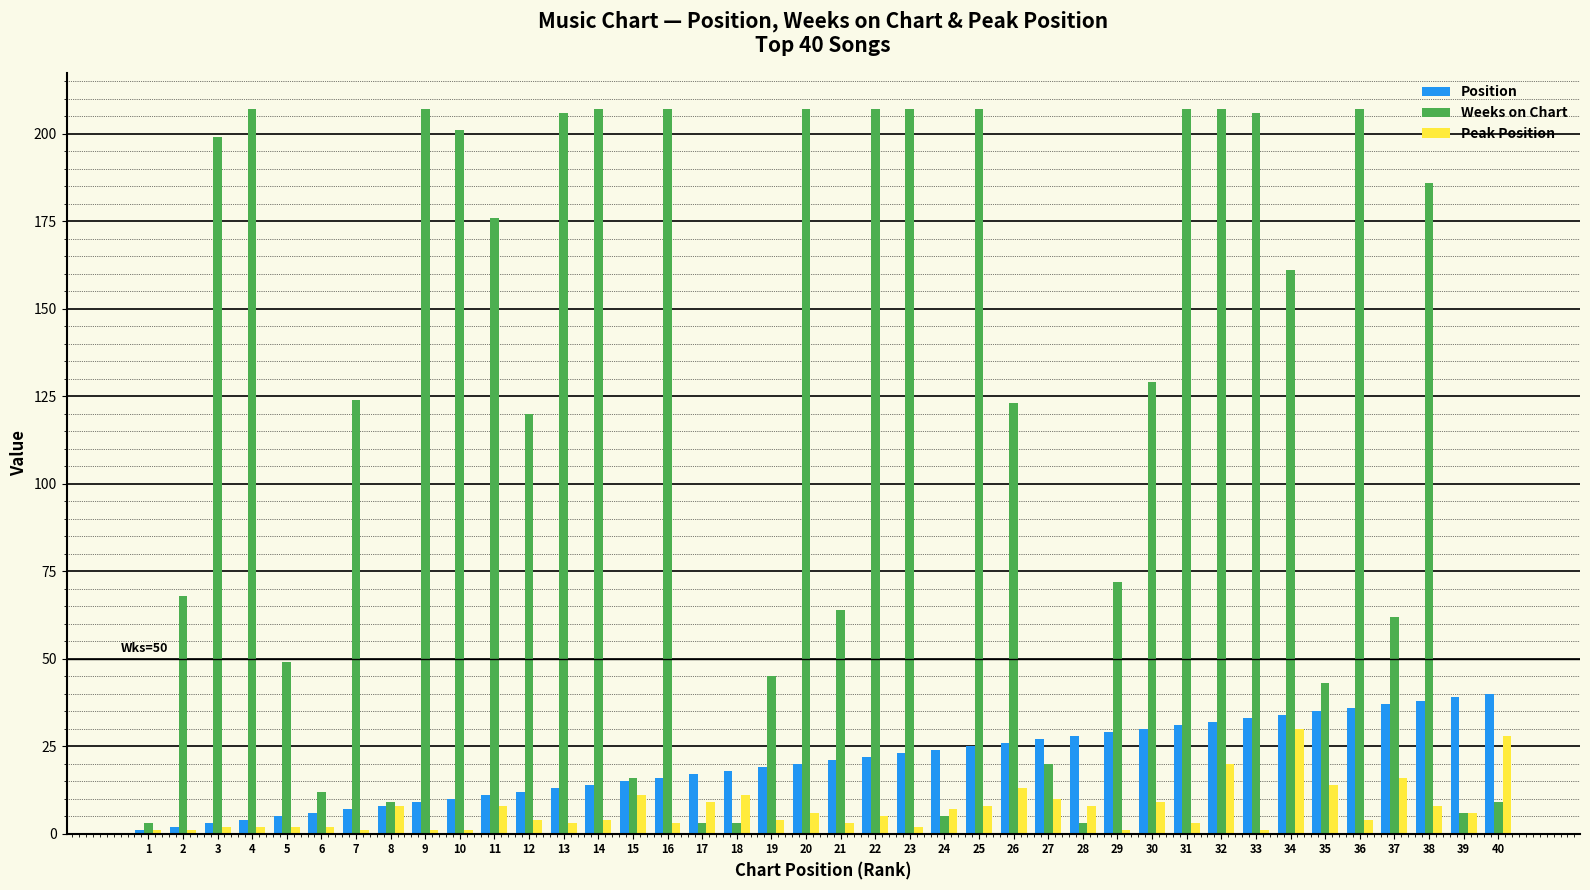

Which series has the largest range (max minus min)?

Weeks on Chart